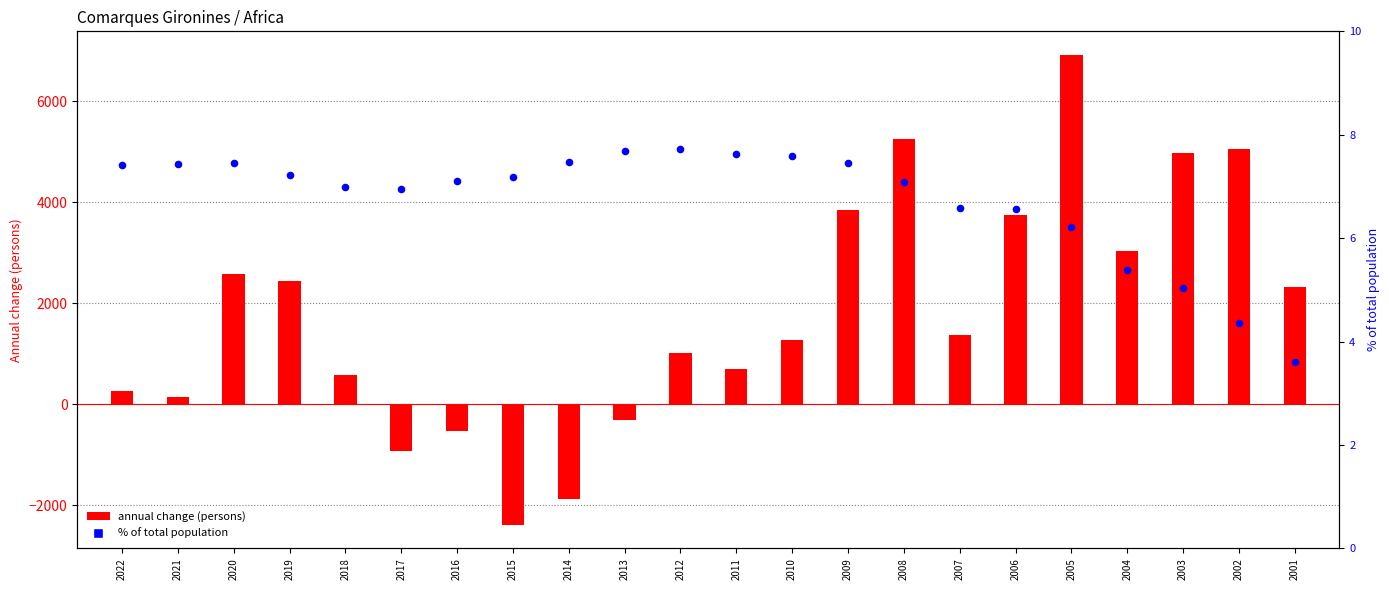

Which series reaches the maximum Y coordinate?

annual change (persons)